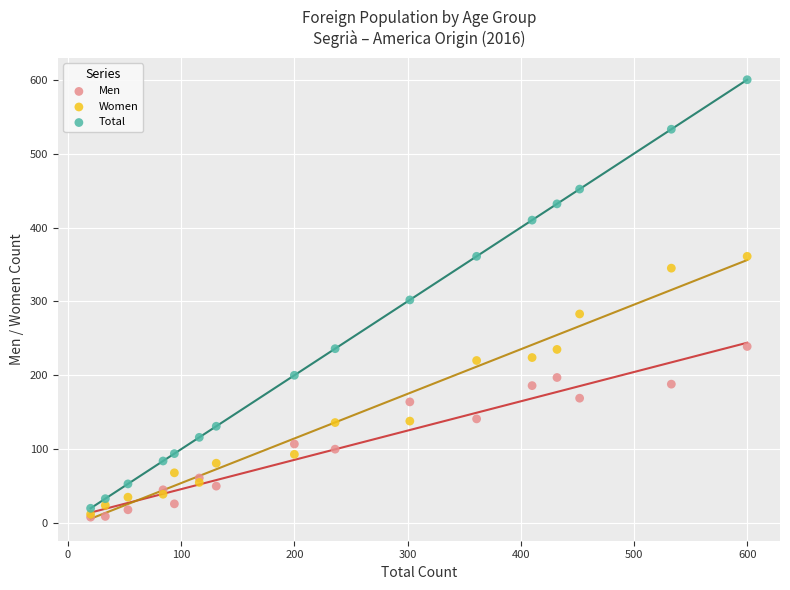

What are all the series names shown in the legend?

Men, Women, Total